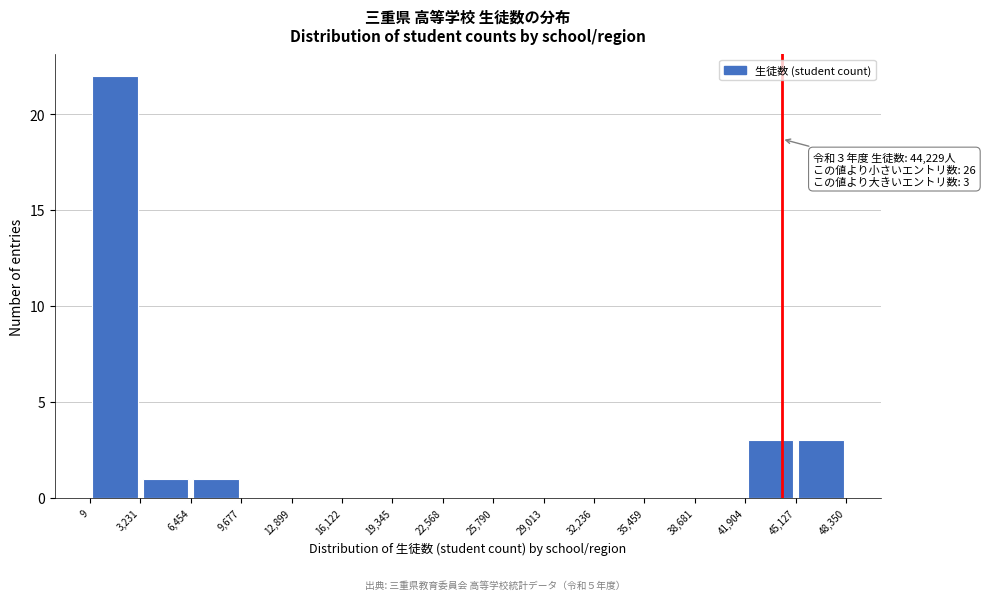

Which range on the x-axis has the tallest bar?

9 to 3,231